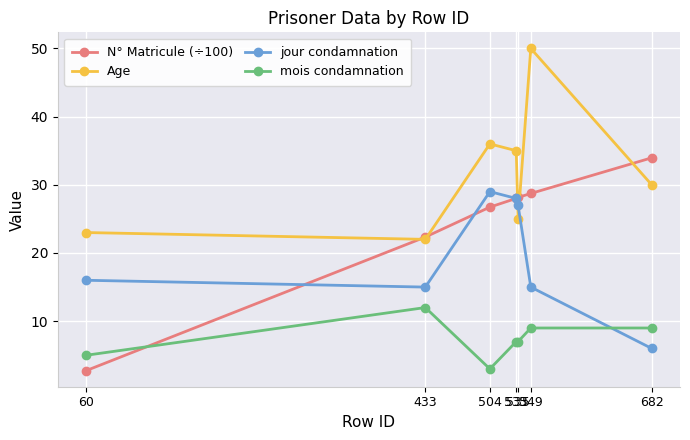

Rank the series by their average value, from highest to lowest.

Age, N° Matricule (÷100), jour condamnation, mois condamnation